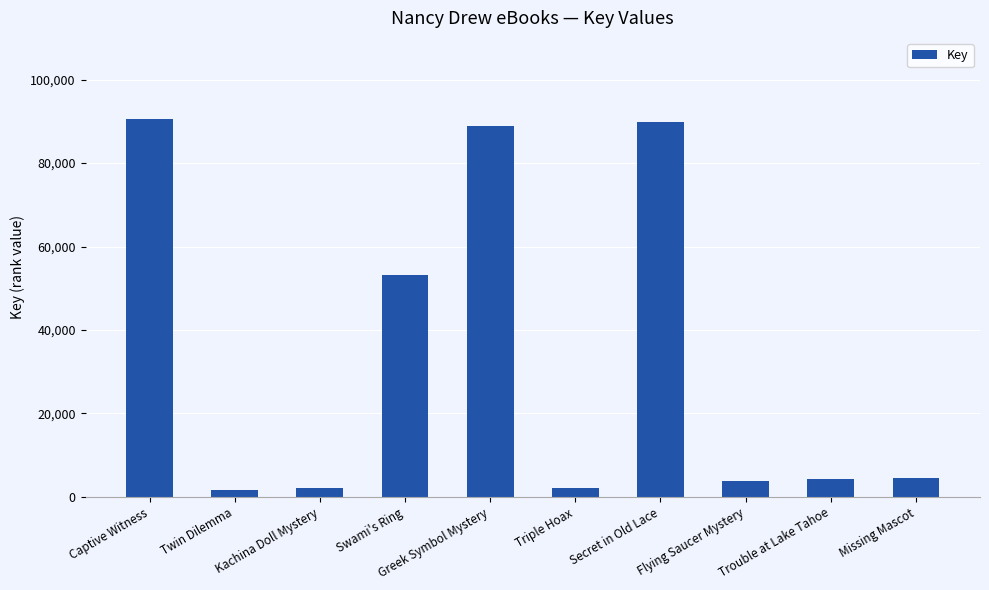

What is the difference between the values at Flying Saucer Mystery and Triple Hoax?

1779